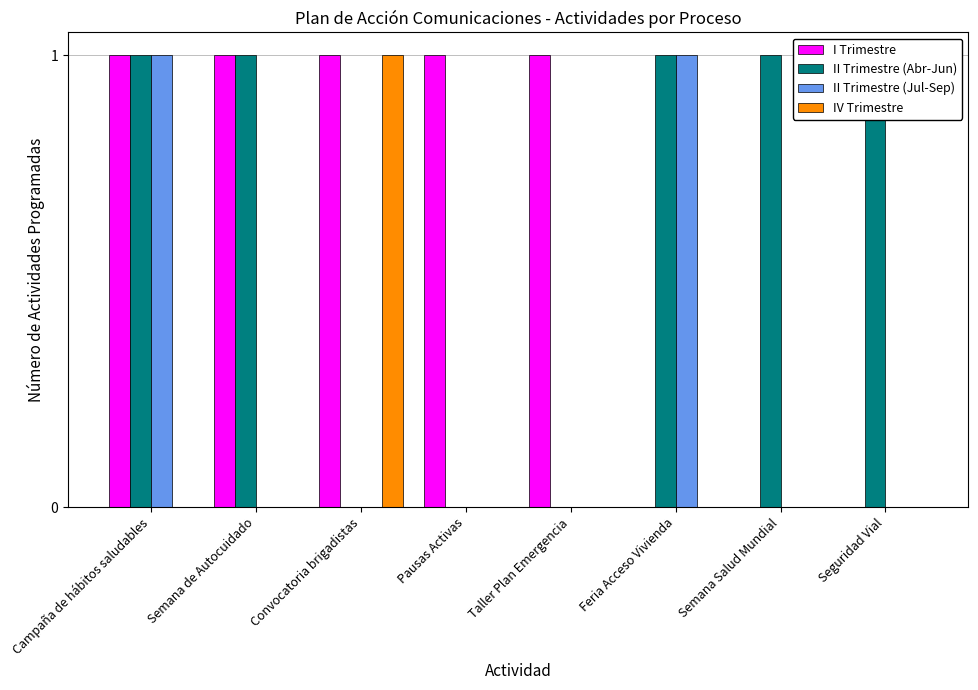

How many IV Trimestre values are between 0 and 1?

8